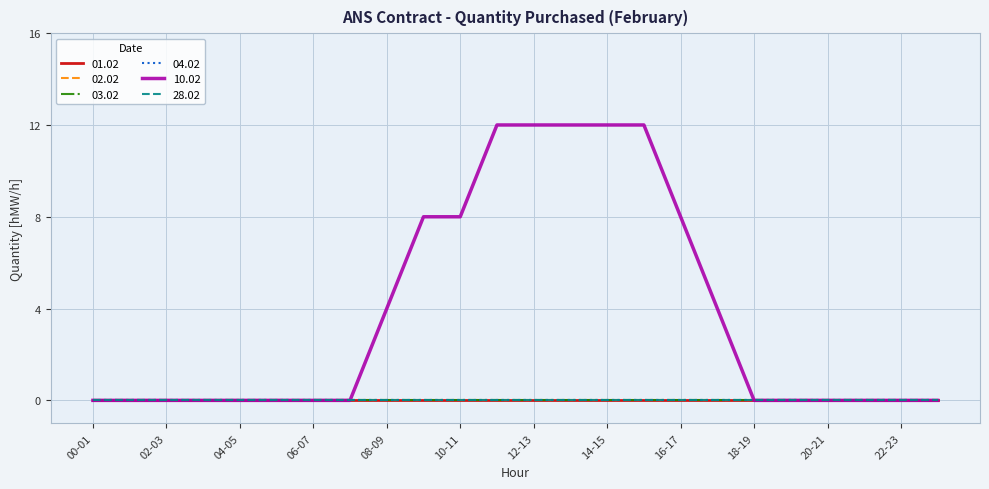

Reading right to left, extract all data points from this chart.

01.02: 23-24=0	22-23=0	21-22=0	20-21=0	19-20=0	18-19=0	17-18=0	16-17=0	15-16=0	14-15=0	13-14=0	12-13=0	11-12=0	10-11=0	09-10=0	08-09=0	07-08=0	06-07=0	05-06=0	04-05=0	03-04=0	02-03=0	01-02=0	00-01=0
02.02: 23-24=0	22-23=0	21-22=0	20-21=0	19-20=0	18-19=0	17-18=0	16-17=0	15-16=0	14-15=0	13-14=0	12-13=0	11-12=0	10-11=0	09-10=0	08-09=0	07-08=0	06-07=0	05-06=0	04-05=0	03-04=0	02-03=0	01-02=0	00-01=0
03.02: 23-24=0	22-23=0	21-22=0	20-21=0	19-20=0	18-19=0	17-18=0	16-17=0	15-16=0	14-15=0	13-14=0	12-13=0	11-12=0	10-11=0	09-10=0	08-09=0	07-08=0	06-07=0	05-06=0	04-05=0	03-04=0	02-03=0	01-02=0	00-01=0
04.02: 23-24=0	22-23=0	21-22=0	20-21=0	19-20=0	18-19=0	17-18=0	16-17=0	15-16=0	14-15=0	13-14=0	12-13=0	11-12=0	10-11=0	09-10=0	08-09=0	07-08=0	06-07=0	05-06=0	04-05=0	03-04=0	02-03=0	01-02=0	00-01=0
10.02: 23-24=0	22-23=0	21-22=0	20-21=0	19-20=0	18-19=0	17-18=4	16-17=8	15-16=12	14-15=12	13-14=12	12-13=12	11-12=12	10-11=8	09-10=8	08-09=4	07-08=0	06-07=0	05-06=0	04-05=0	03-04=0	02-03=0	01-02=0	00-01=0
28.02: 23-24=0	22-23=0	21-22=0	20-21=0	19-20=0	18-19=0	17-18=0	16-17=0	15-16=0	14-15=0	13-14=0	12-13=0	11-12=0	10-11=0	09-10=0	08-09=0	07-08=0	06-07=0	05-06=0	04-05=0	03-04=0	02-03=0	01-02=0	00-01=0